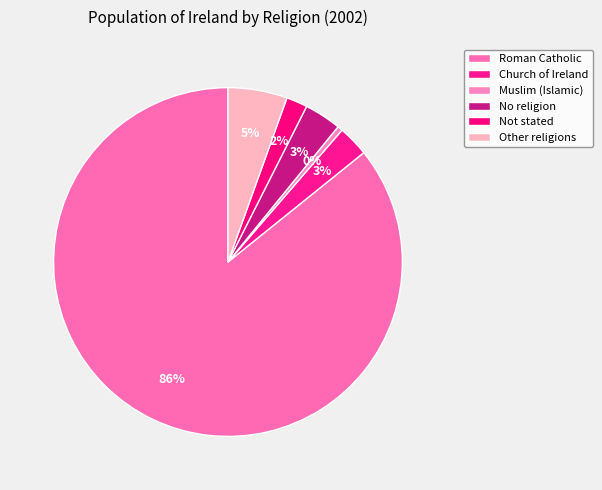

What percentage is the Church of Ireland slice, to the nearest percent?

3%